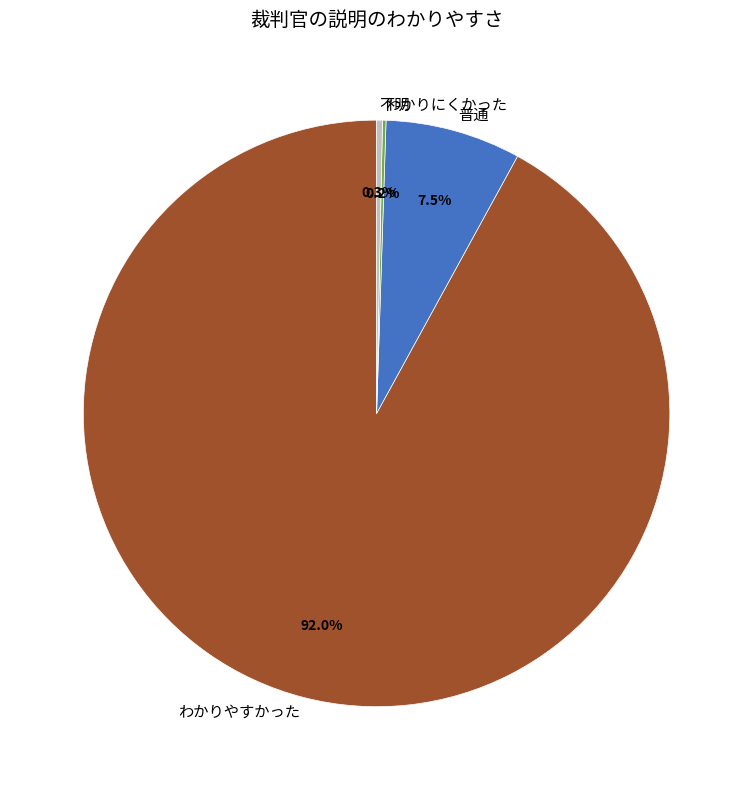

Does any single category account for the majority?

Yes